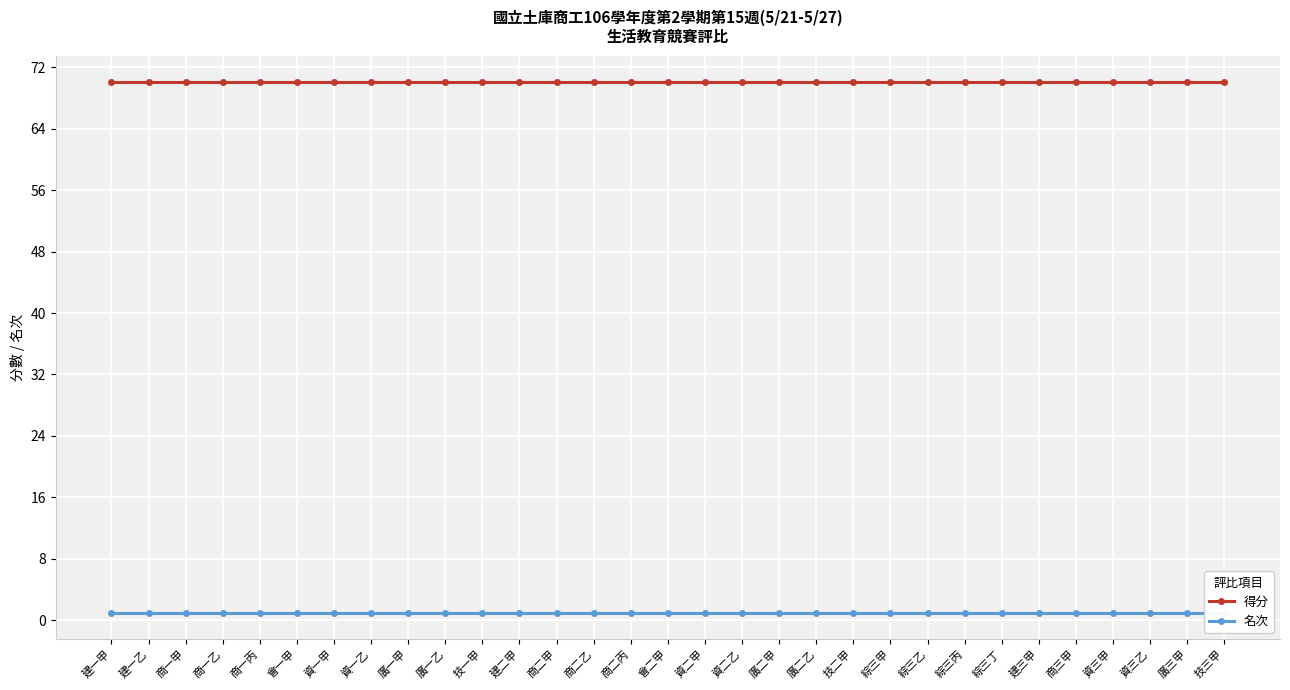

At how many categories does at least one series exceed 56?

31